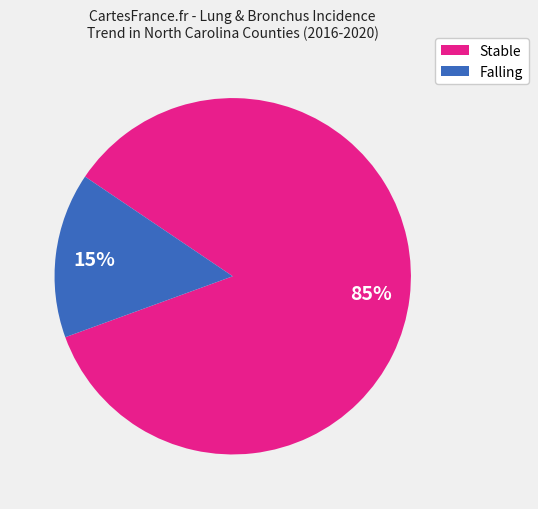

How many slices are in this pie chart?

2